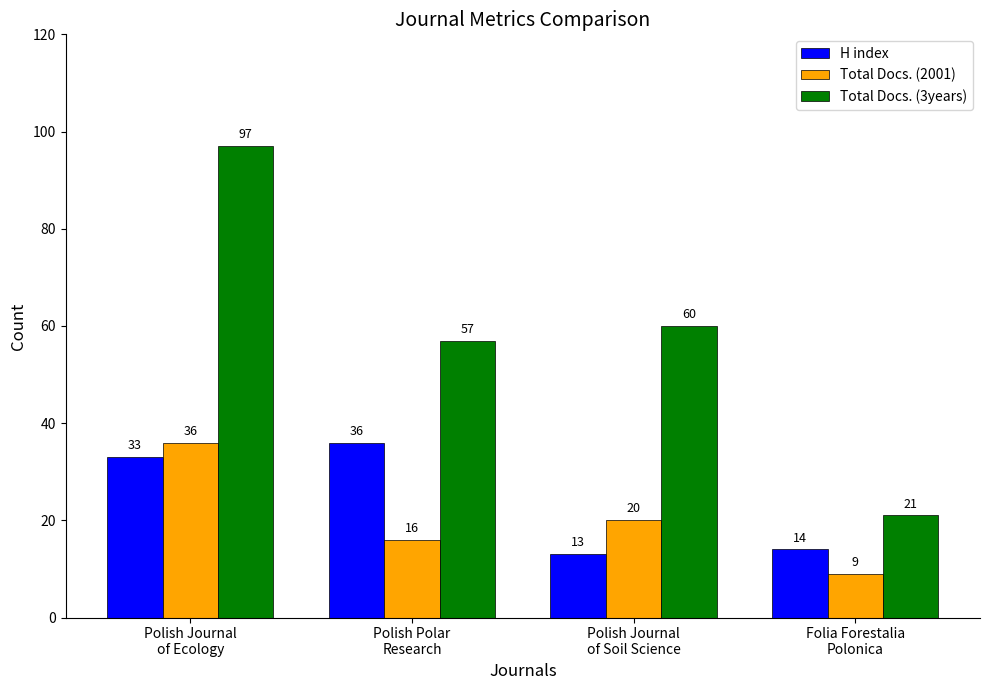

Count the Total Docs. (2001) values in the range 16 to 36.

3